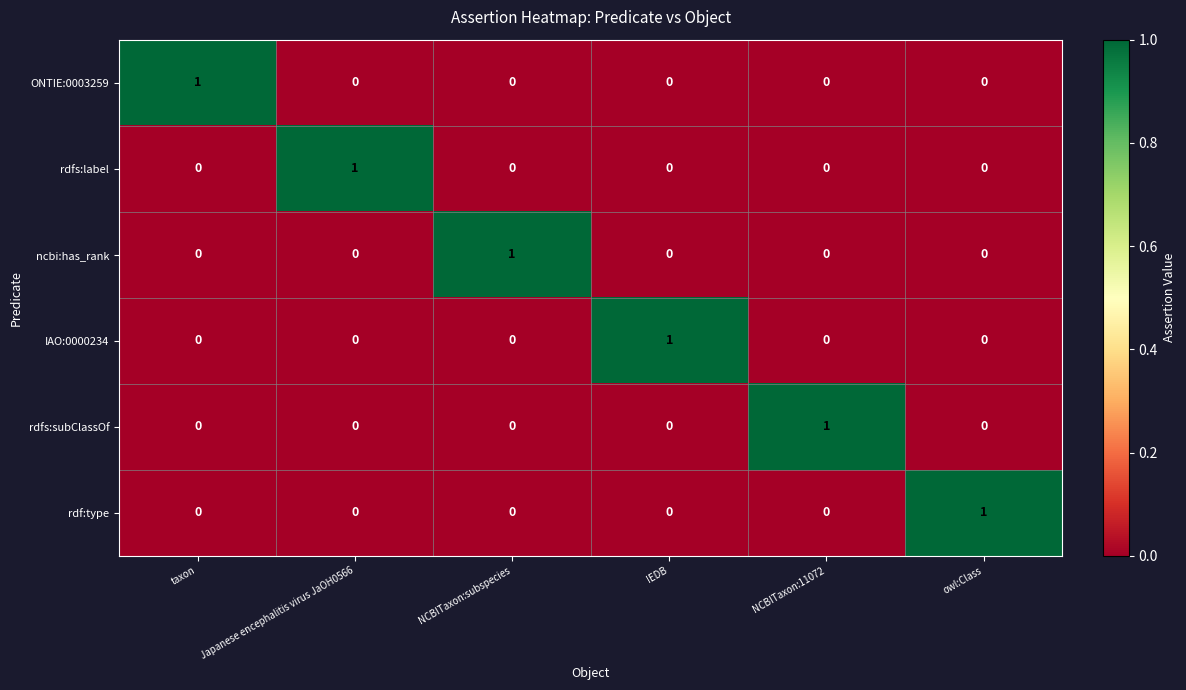

How many IAO:0000234 values are between 0 and 1?

6